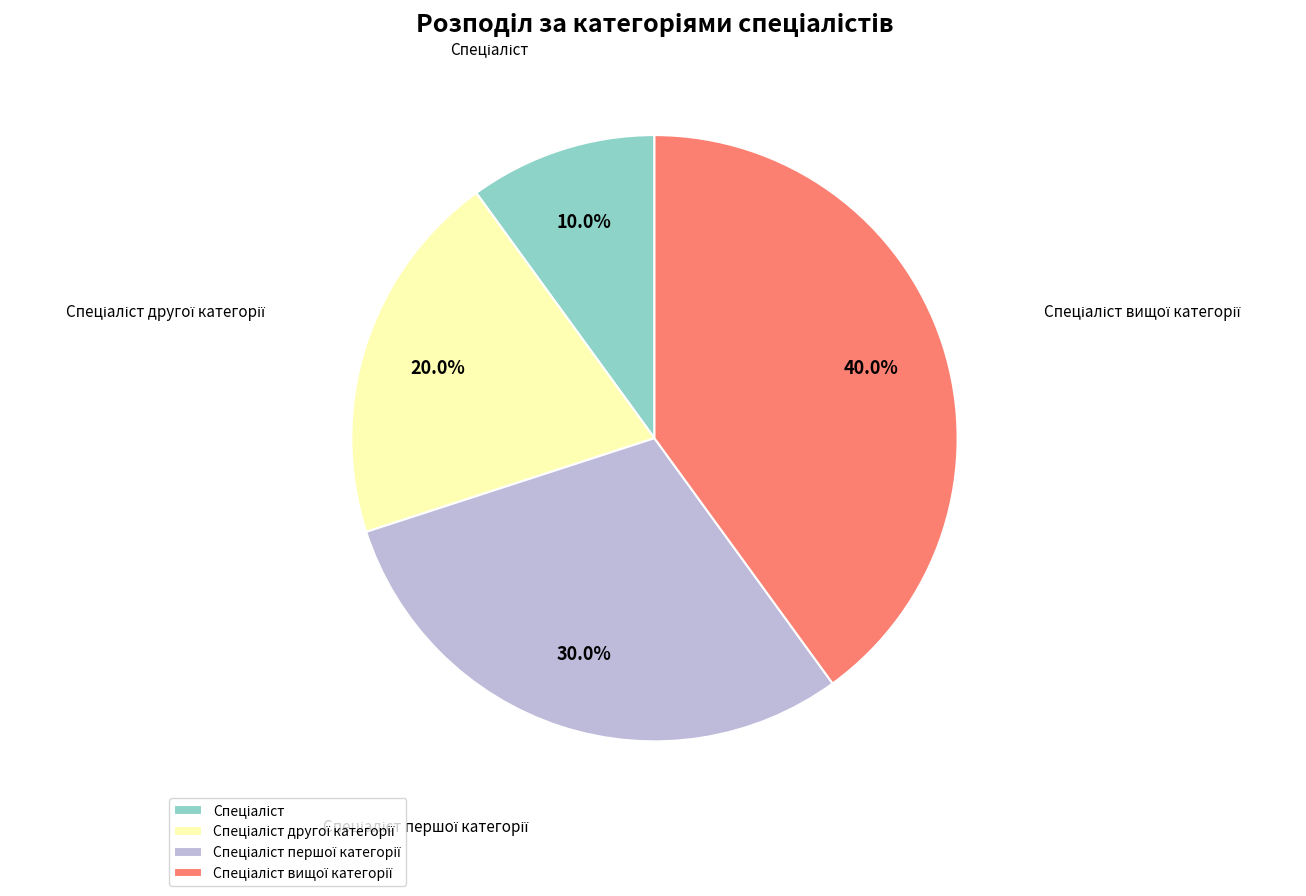

Is there any slice that represents more than half of the pie?

No